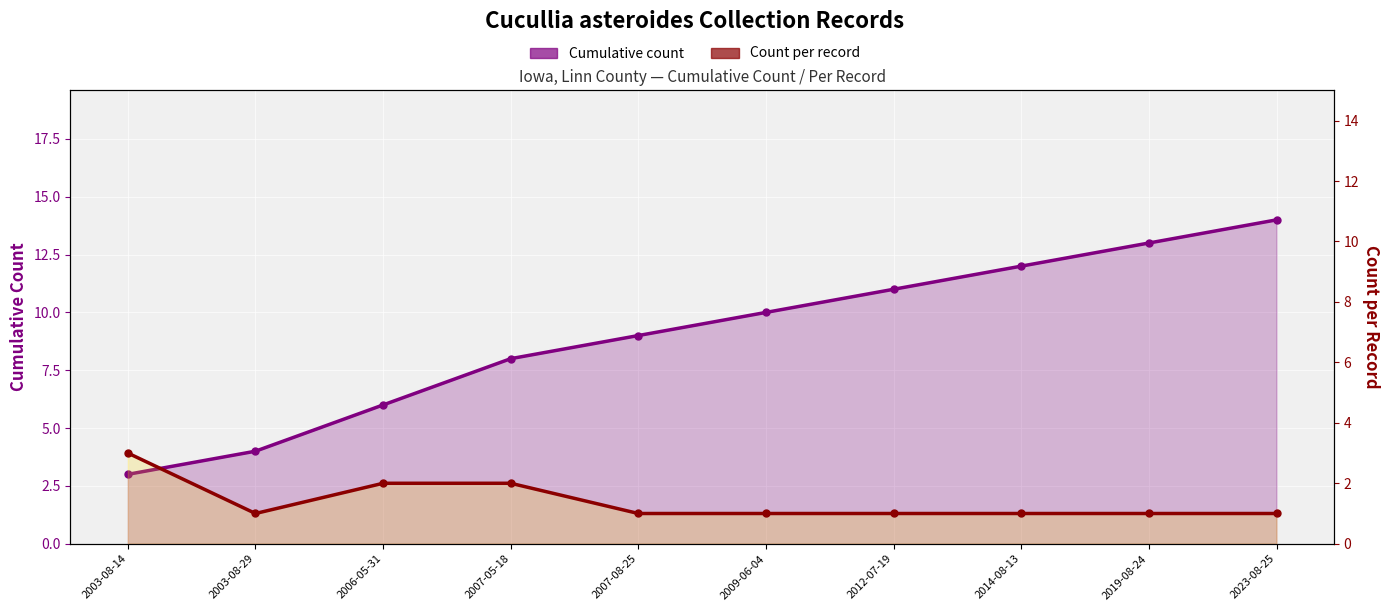

List the labels in order of Cumulative count value, smallest first.

2003-08-14, 2003-08-29, 2006-05-31, 2007-05-18, 2007-08-25, 2009-06-04, 2012-07-19, 2014-08-13, 2019-08-24, 2023-08-25